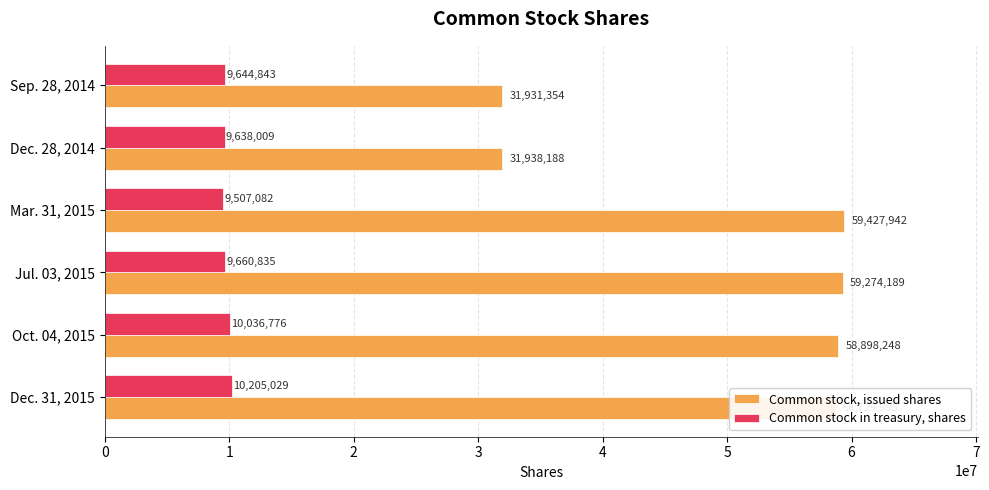

Read the Common stock in treasury, shares value at Sep. 28, 2014, to the nearest 10.

9644840